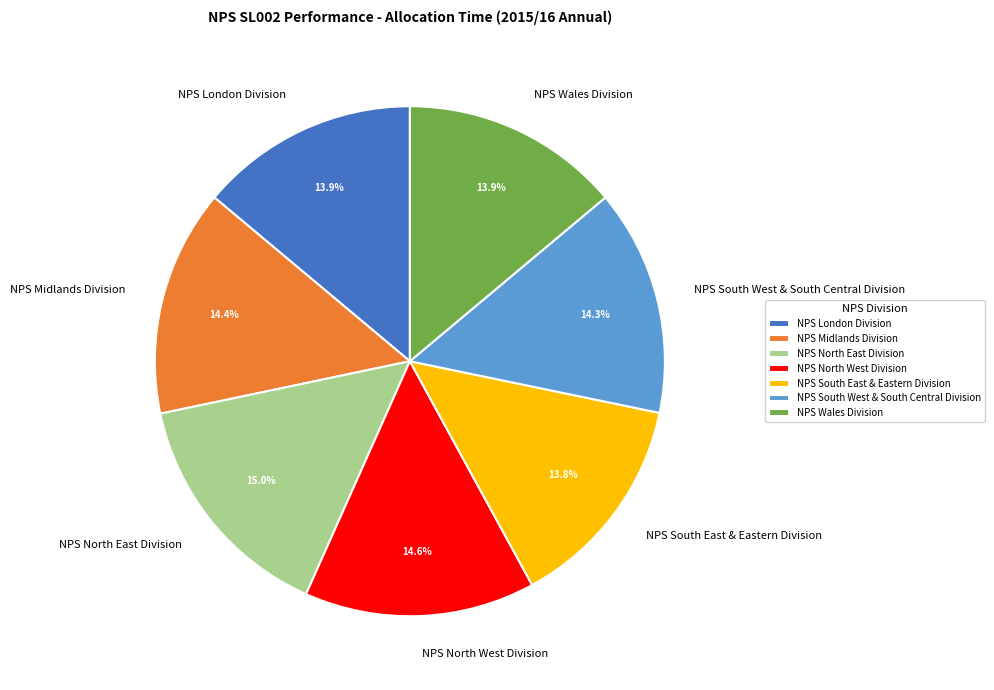

Between NPS North West Division and NPS Wales Division, which is larger?

NPS North West Division